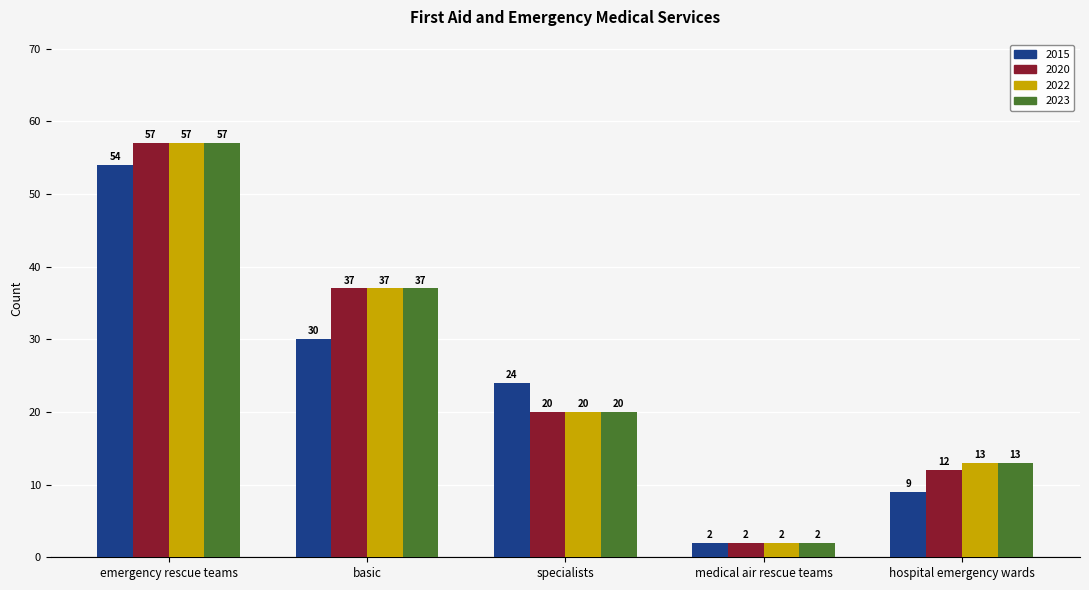

At which label is 2020 closest to 29?

basic